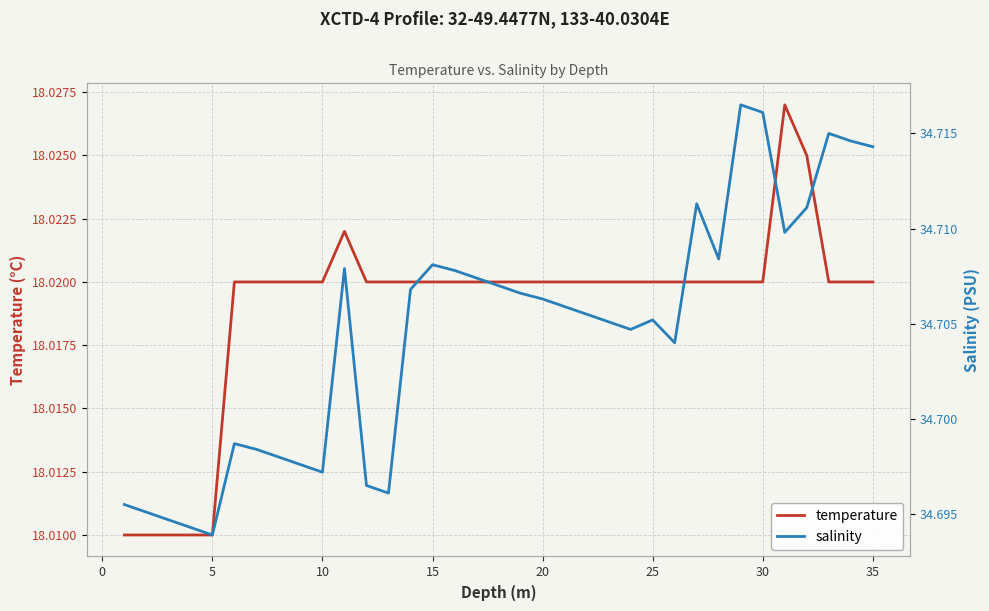

The temperature series shows 28.0 at 33. True or false?

False